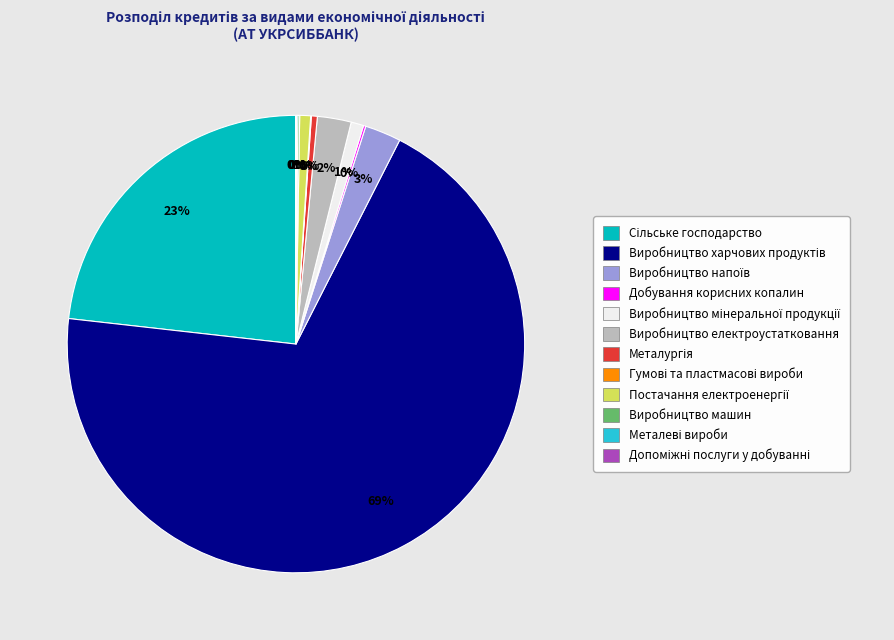

Does any single category account for the majority?

Yes